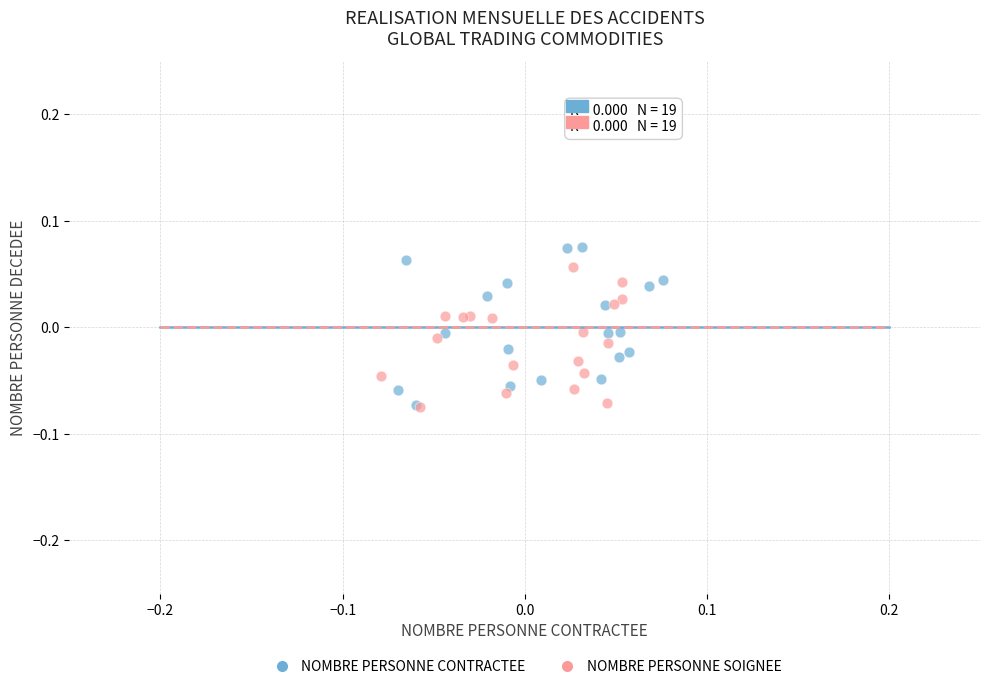

Which series has the largest Y range (max minus min)?

NOMBRE PERSONNE CONTRACTEE